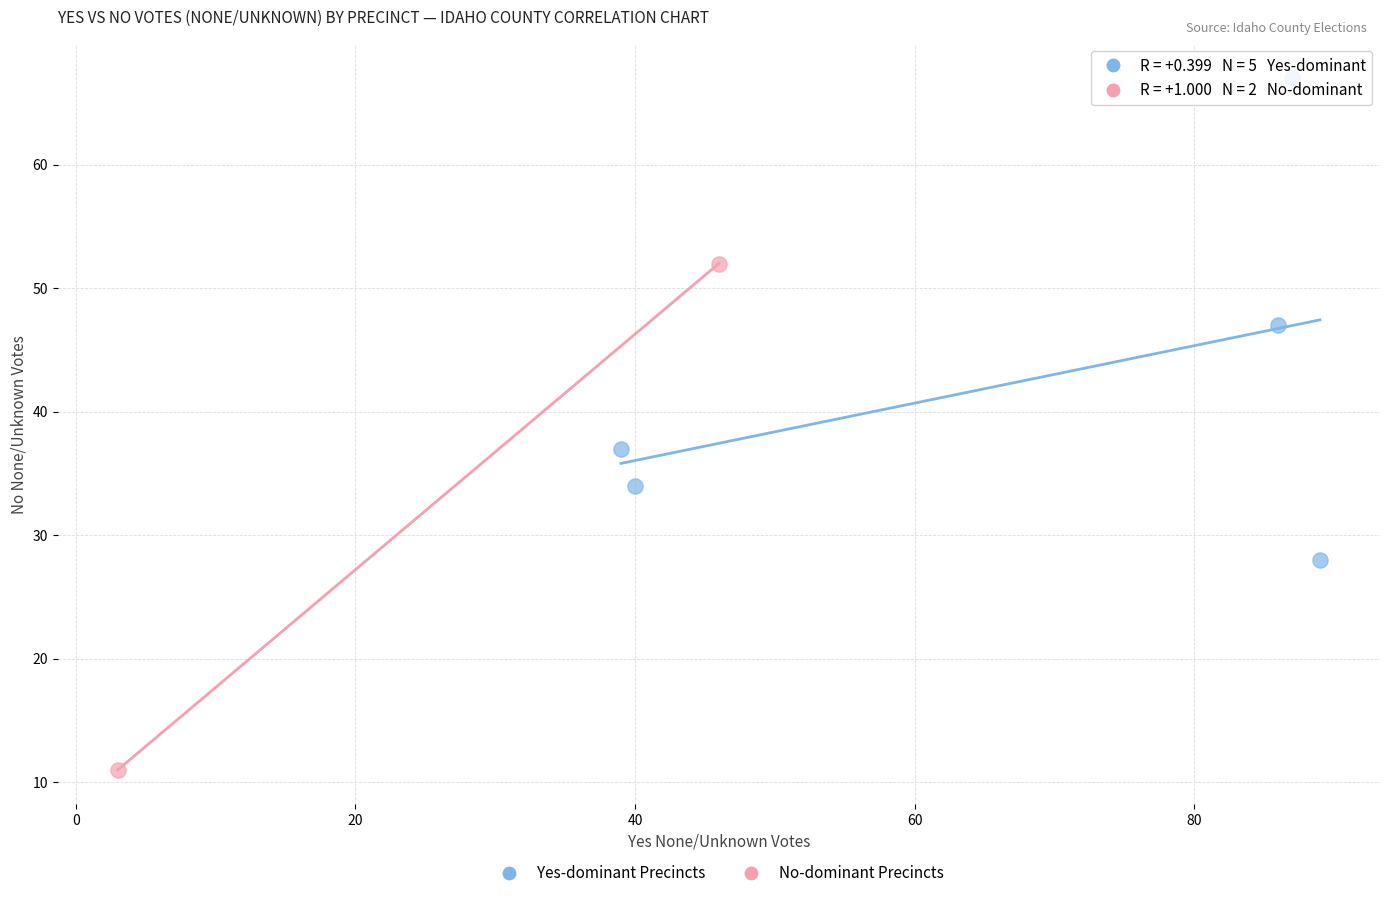

Which series reaches the minimum Y coordinate?

No-dominant Precincts